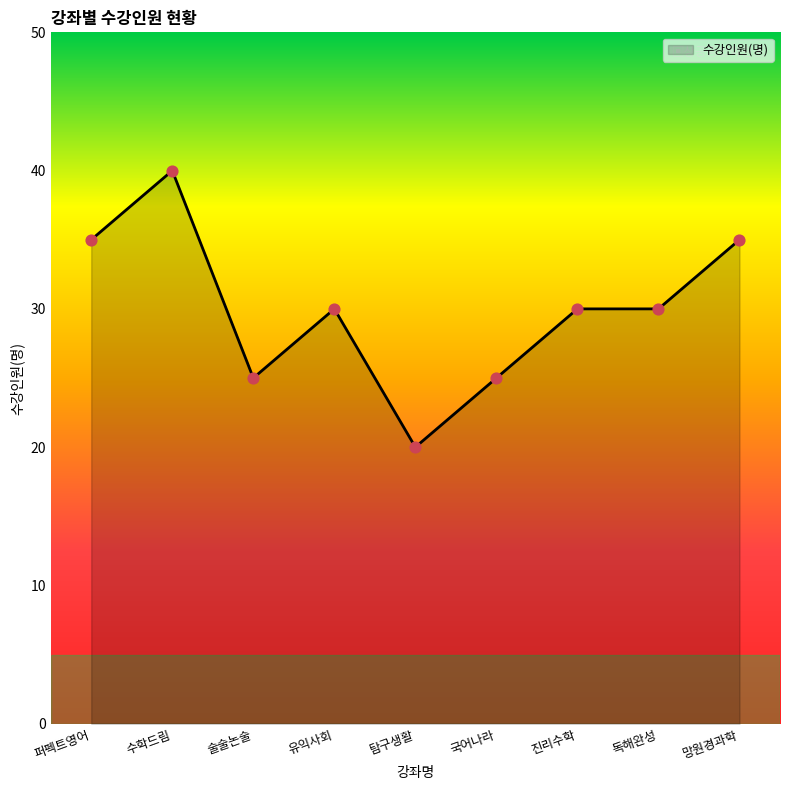

What is the change in value from 탐구생활 to 망원경과학?

+15